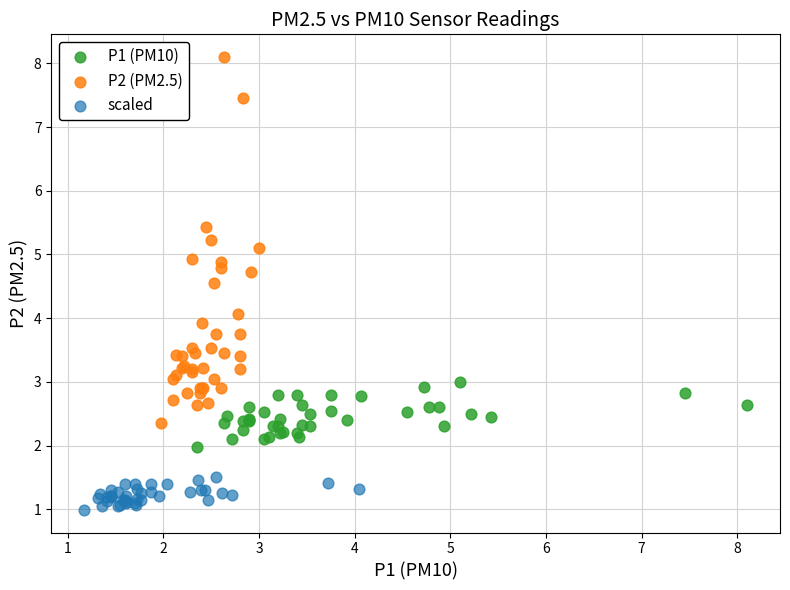

Which series contains the highest Y value?

P2 (PM2.5)